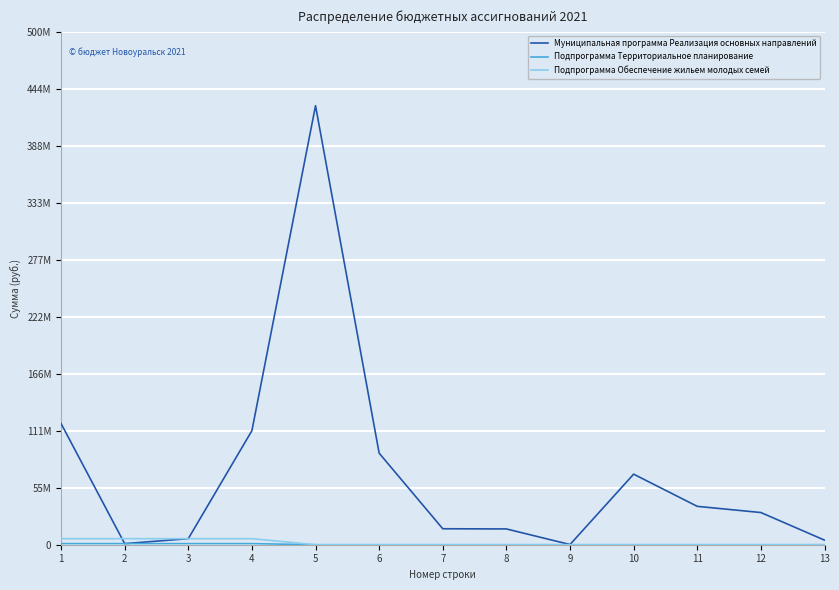

Is this an area chart (filled region under the line)?

No